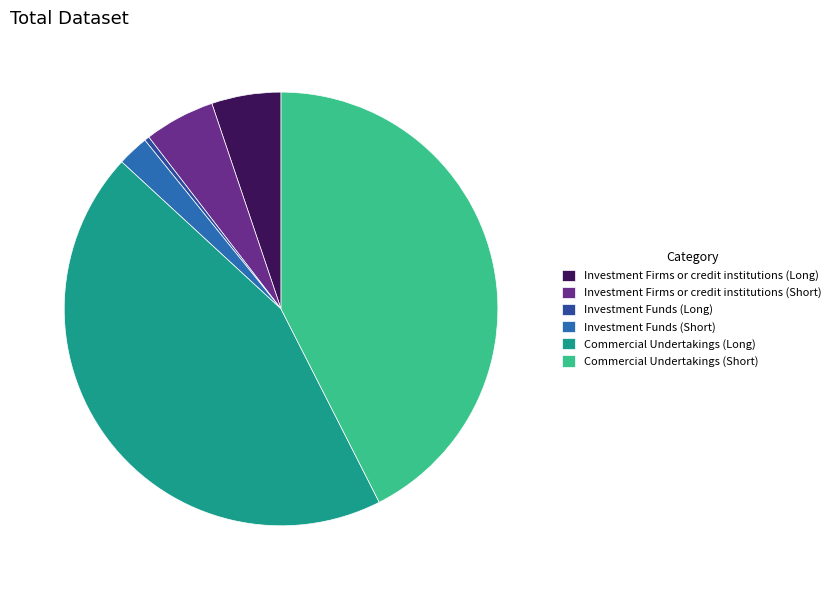

Do Investment Funds (Long) and Investment Funds (Short) together represent more than half of the pie?

No